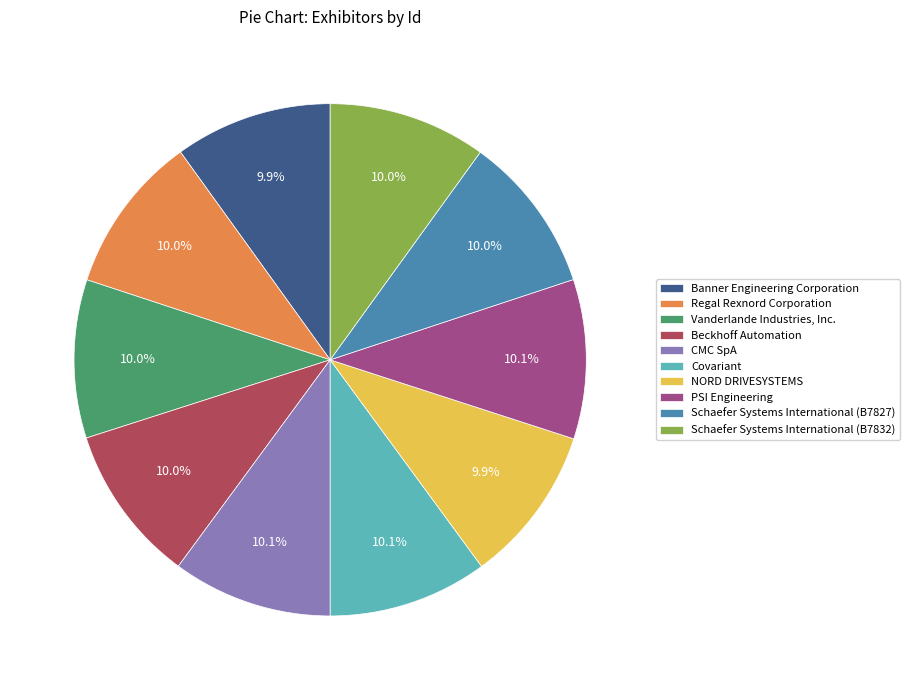

Is it true that Banner Engineering Corporation is 16% of the pie?

False